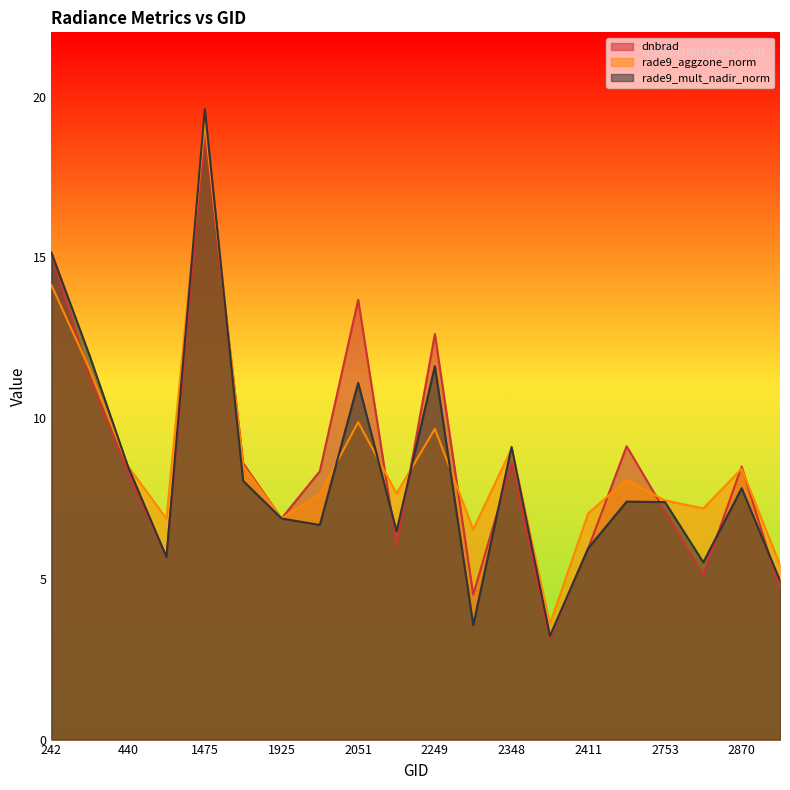

Reading right to left, what are all the values shown in this chart?

dnbrad: 4.7	8.5	5.1	7.1	9.1	6.0	3.1	8.6	4.5	12.6	6.0	13.7	8.3	6.9	8.6	18.9	5.7	8.3	11.3	15.1
rade9_aggzone_norm: 5.4	8.4	7.2	7.4	8.1	7.0	3.6	9.1	6.5	9.7	7.7	9.9	7.6	6.9	8.5	19.2	6.9	8.5	11.5	14.1
rade9_mult_nadir_norm: 4.9	7.8	5.5	7.4	7.4	6.0	3.2	9.1	3.6	11.6	6.5	11.1	6.7	6.9	8.0	19.6	5.7	8.5	11.9	15.1